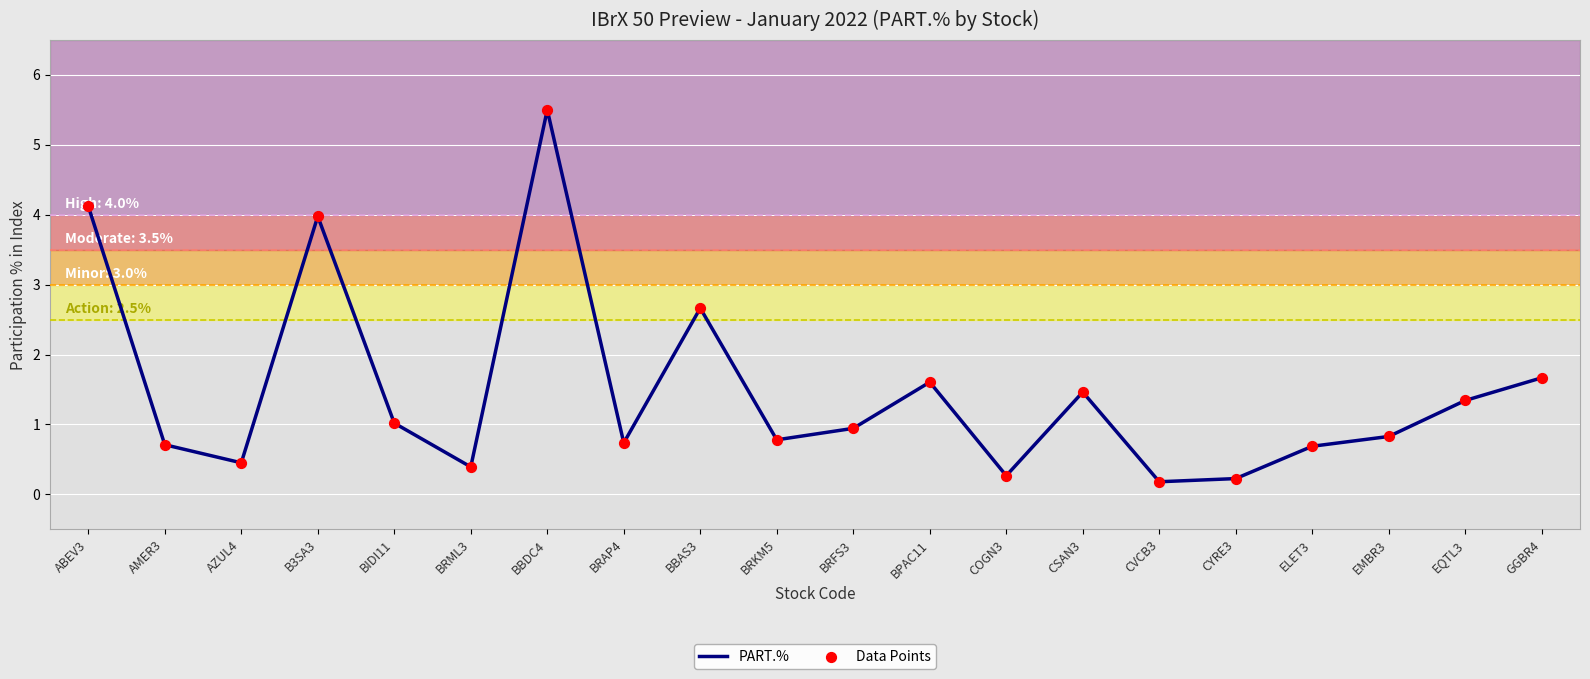

What is the difference between the maximum and minimum values?

5.3